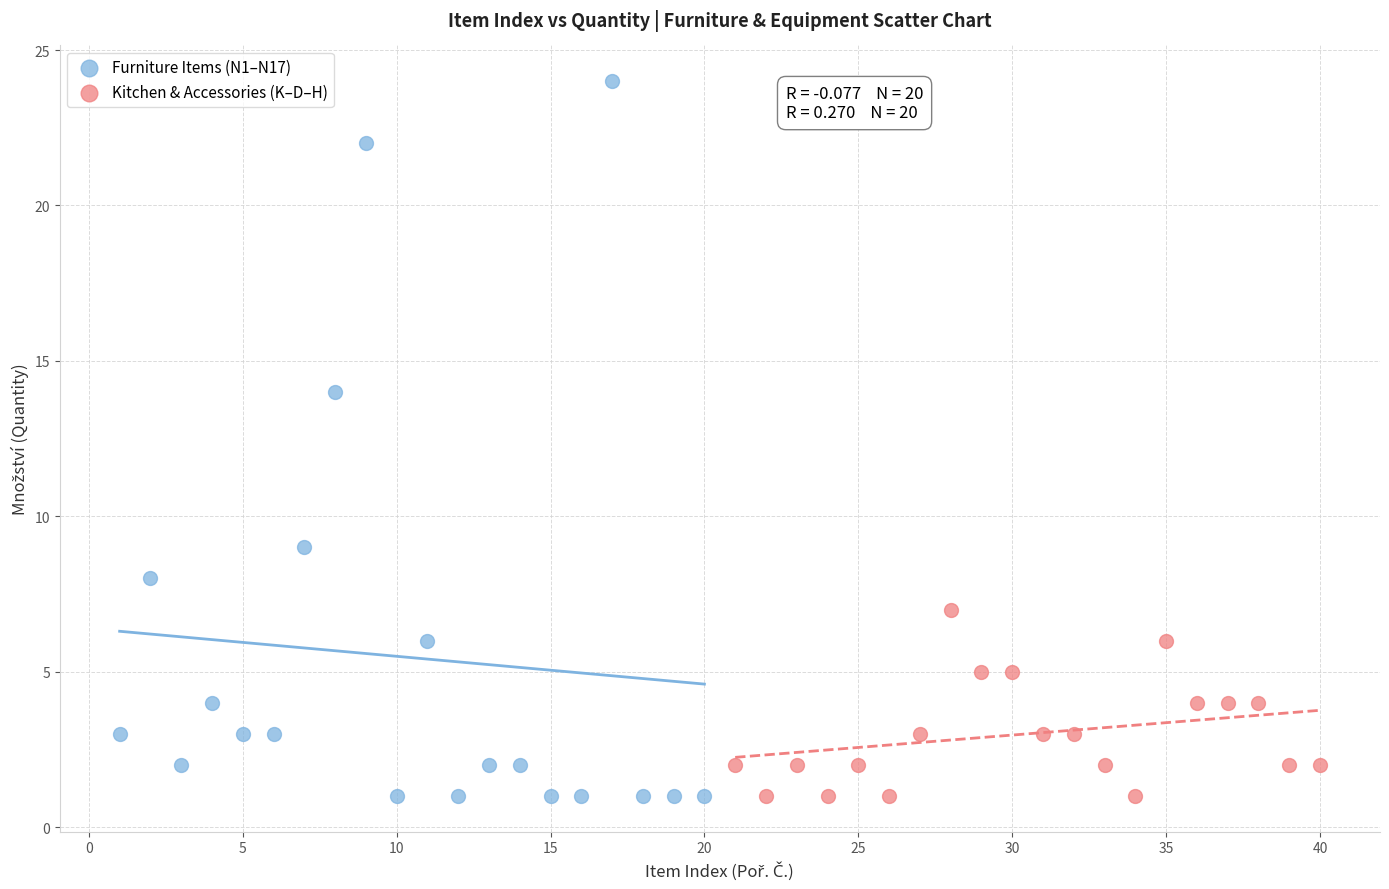

Which series contains the highest Y value?

Furniture Items (N1–N17)